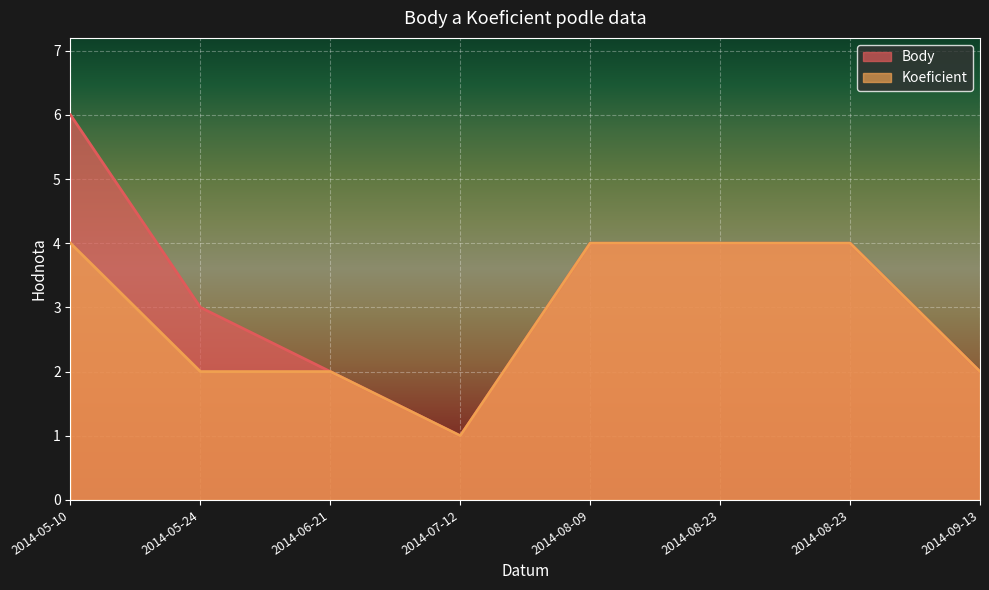

The Body series shows 1 at 2014-09-13. True or false?

False